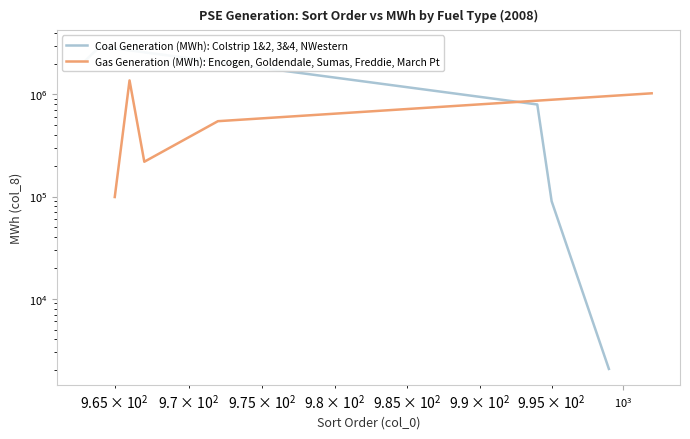

What is the value of the Gas Generation (MWh): Encogen, Goldendale, Sumas, Freddie, March Pt point at the 5th from the left?

1022961